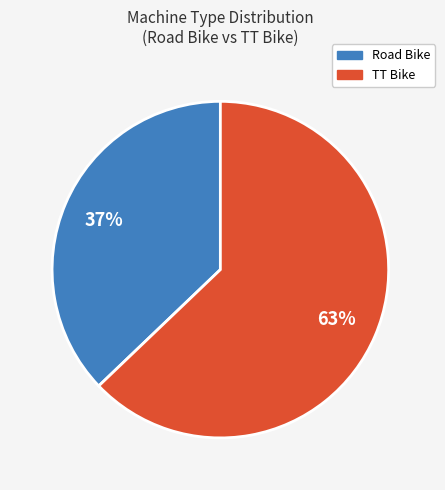

To the nearest percent, what is the combined percentage of Road Bike and TT Bike?

100%